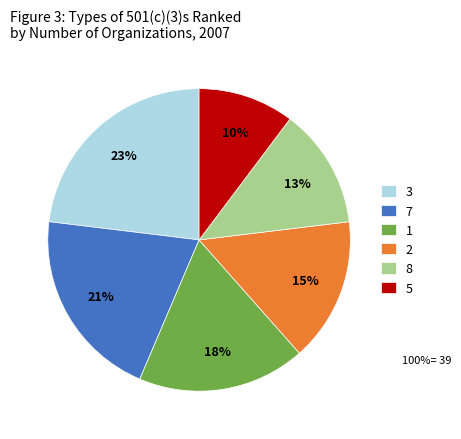

Between 3 and 7, which is larger?

3